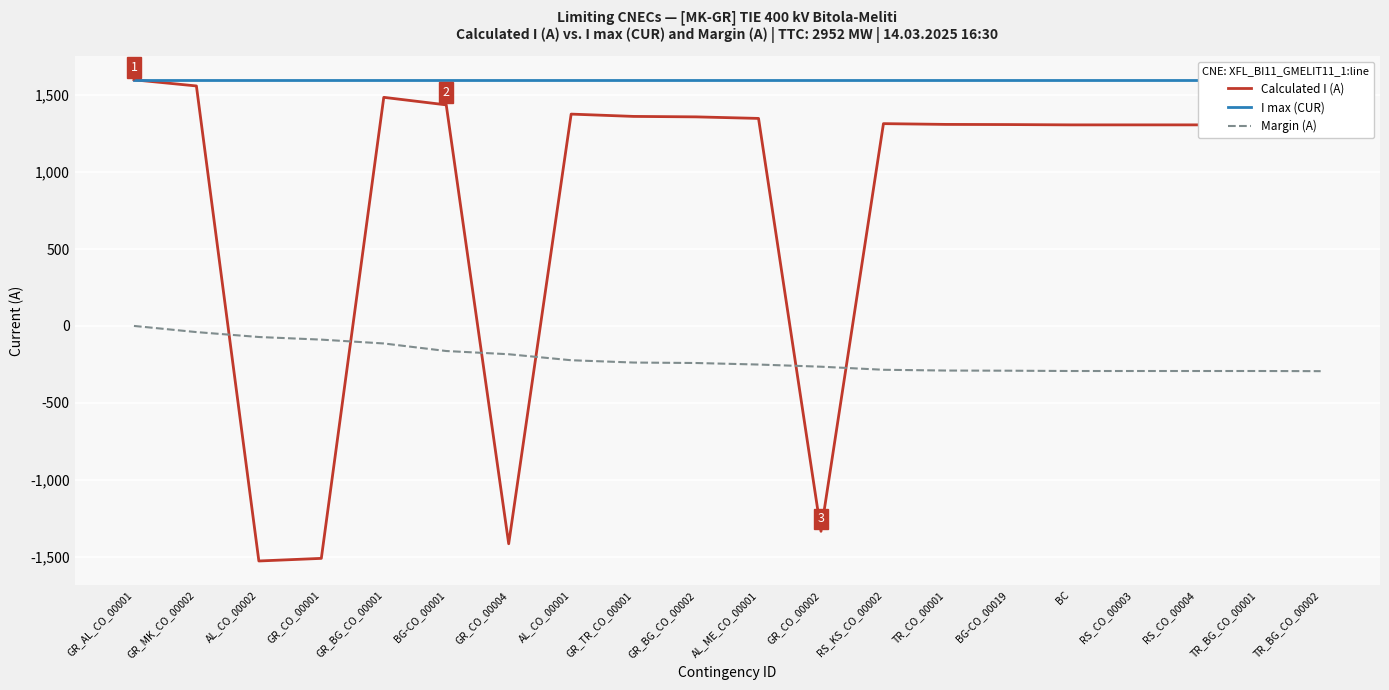

True or false: I max (CUR) has more than 1 points higher than both neighbors.

False